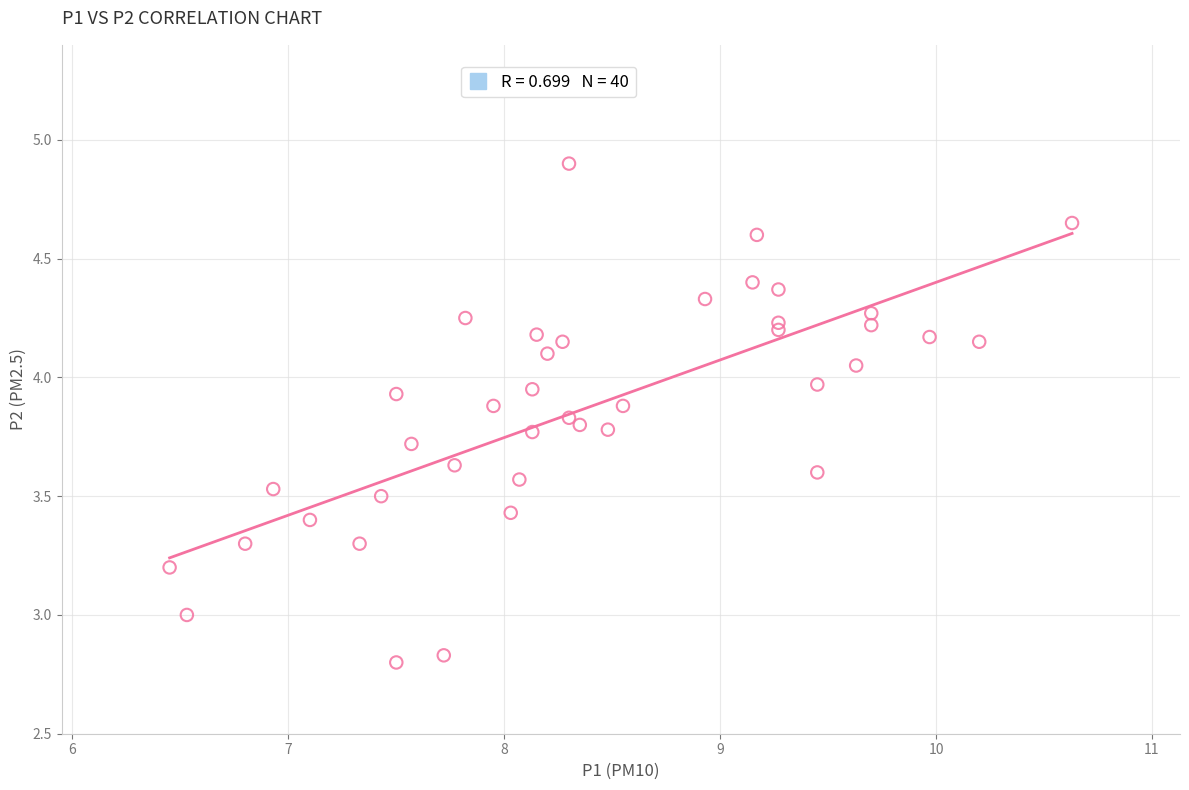

What is the range of Y values (max minus min)?

2.1